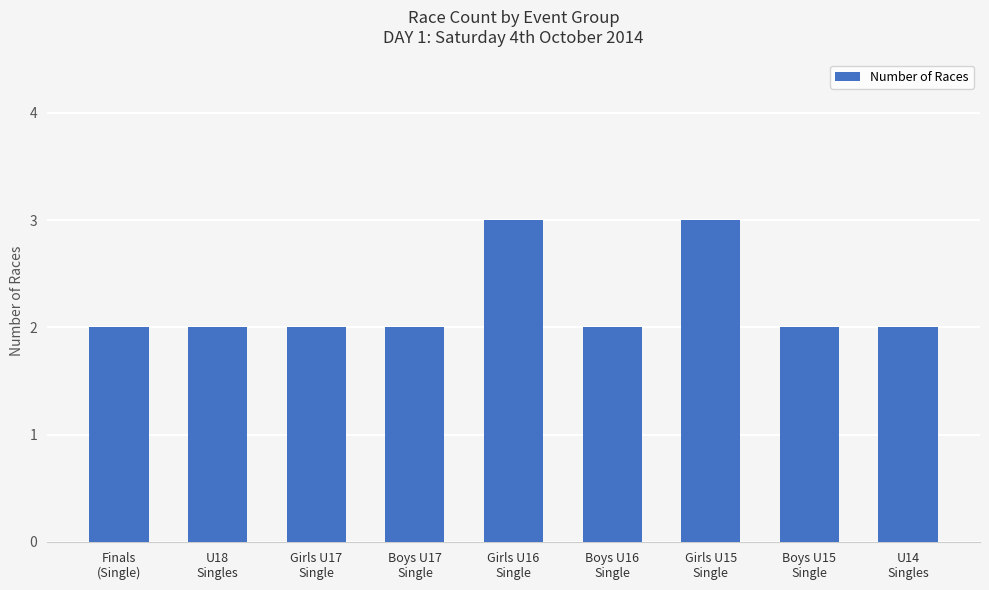

What is the greatest value displayed?

3